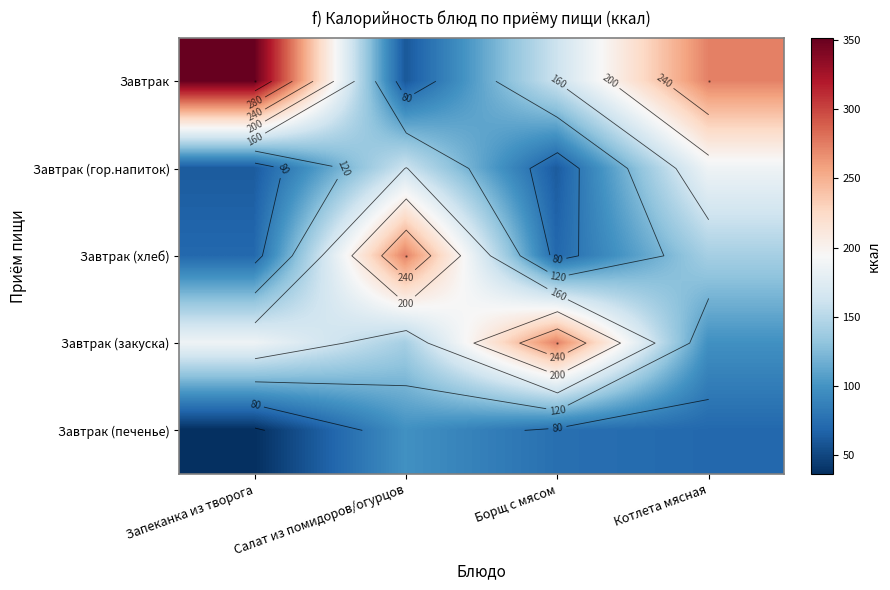

How many data points in Завтрак (хлеб) are less than 141?

2